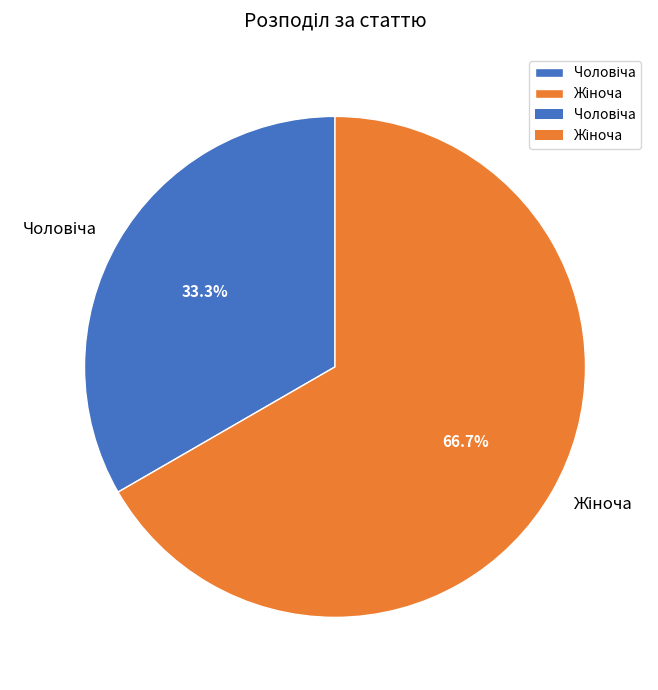

Does any single category account for the majority?

Yes